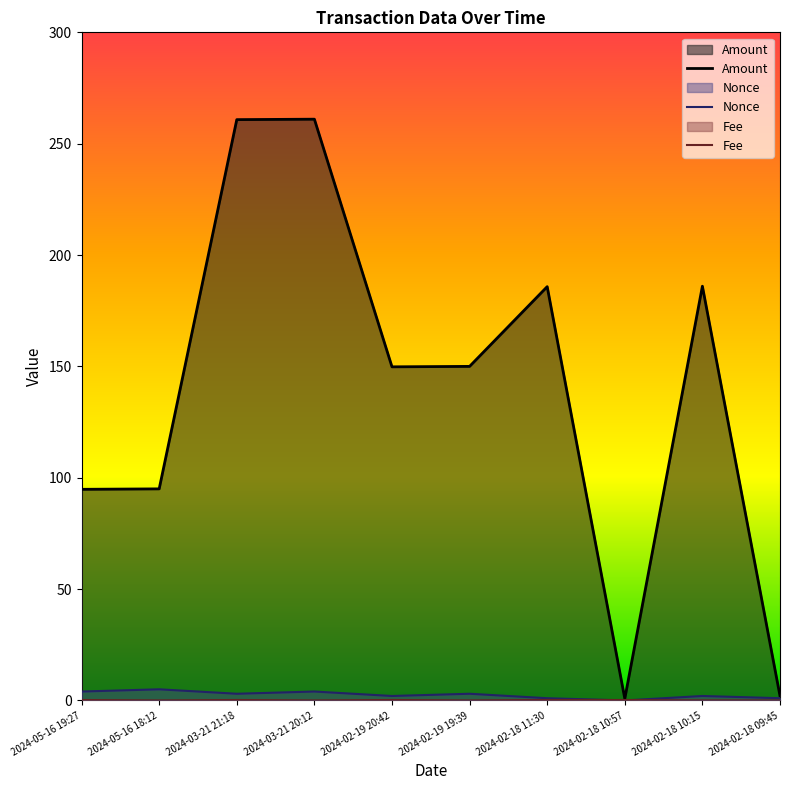

What is the spread (max minus min) of values at 2024-03-21 21:18?

260.6